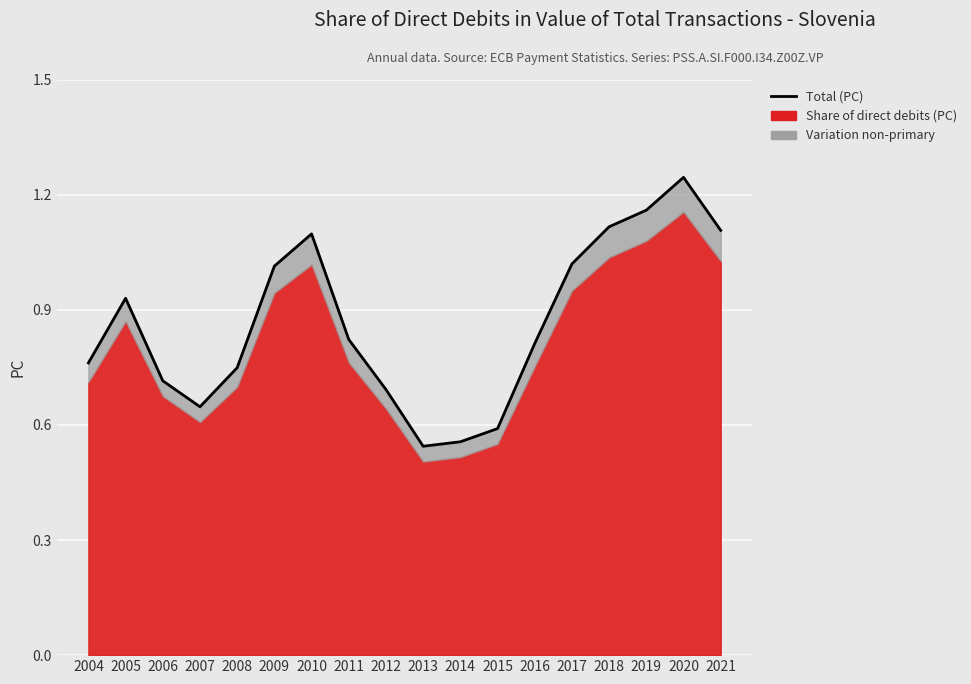

At which label is the value closest to 0?

2013